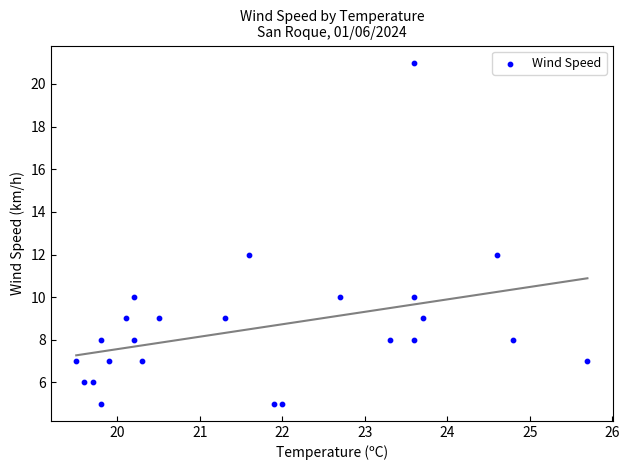

What is the range of Y values (max minus min)?

16